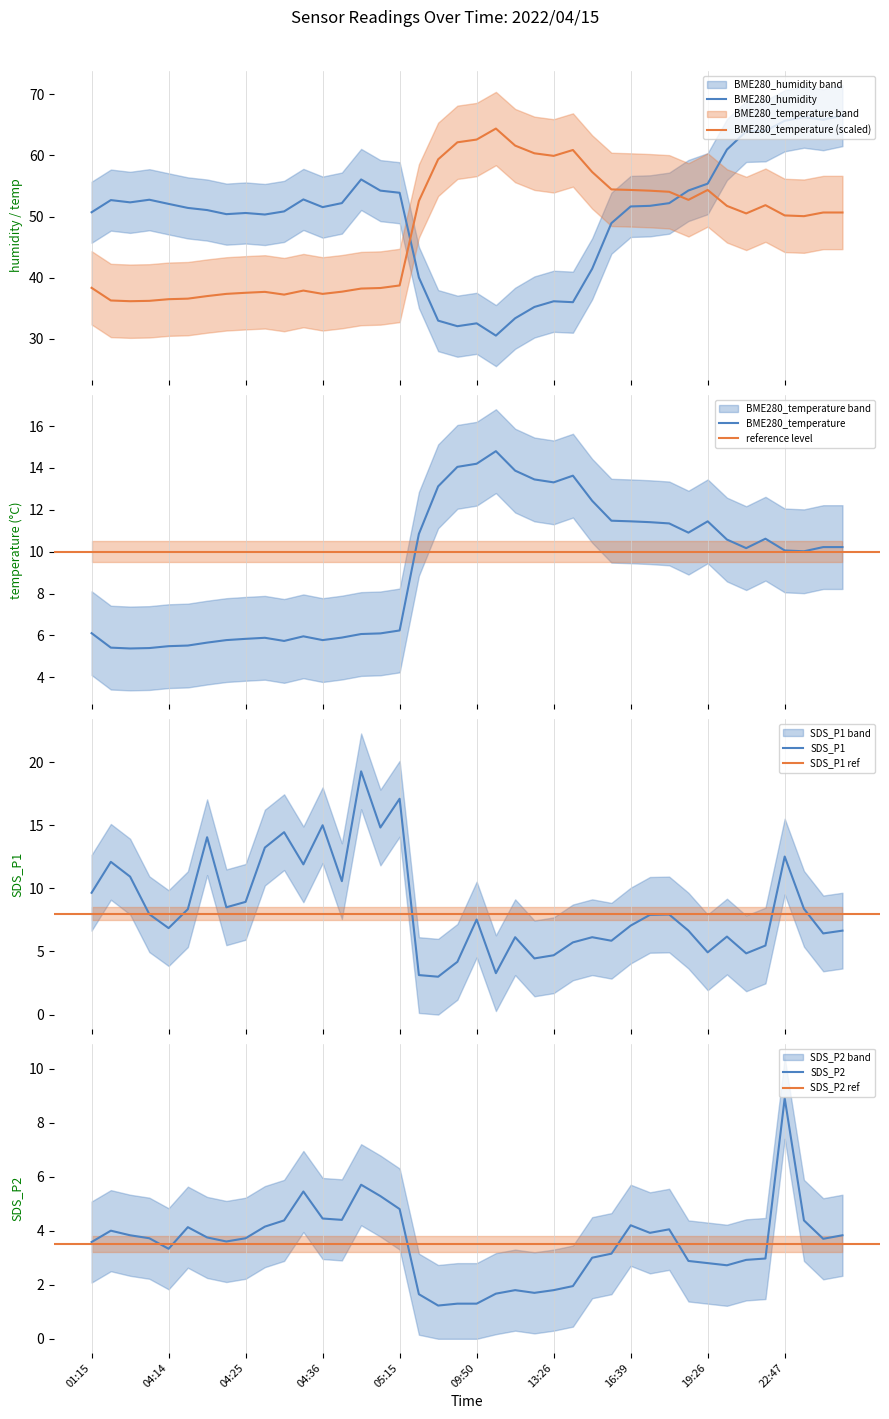

How many intersections are there between BME280_temperature (scaled) and BME280_humidity?

2